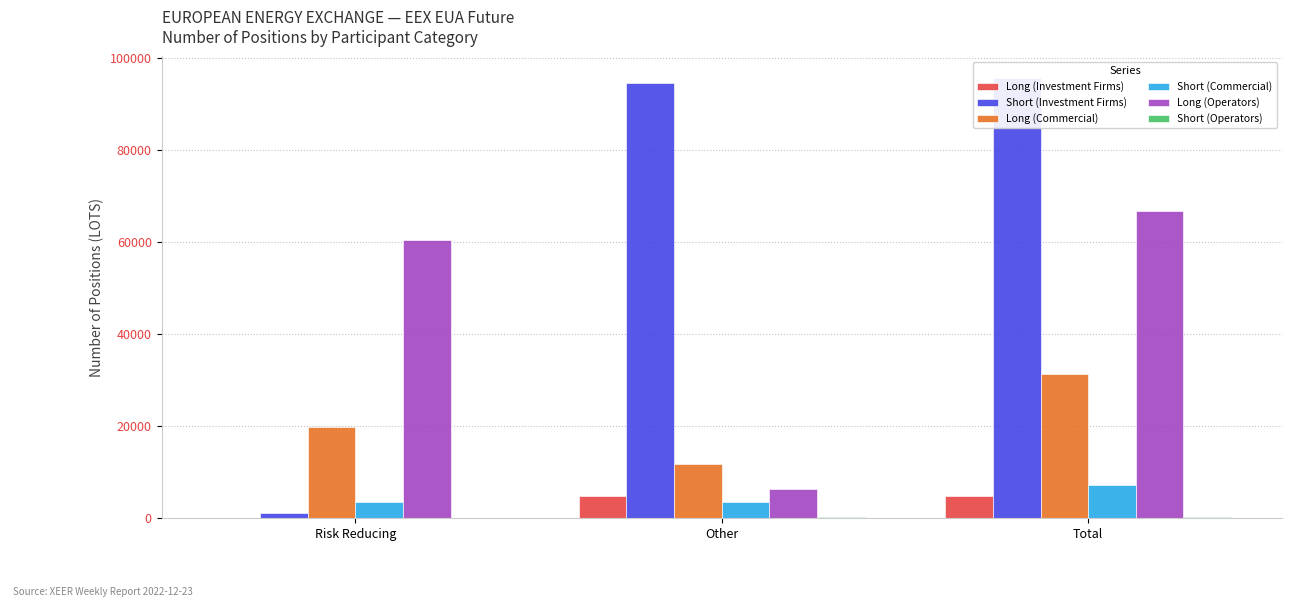

True or false: Short (Operators) has a value of 418 at Other.

False